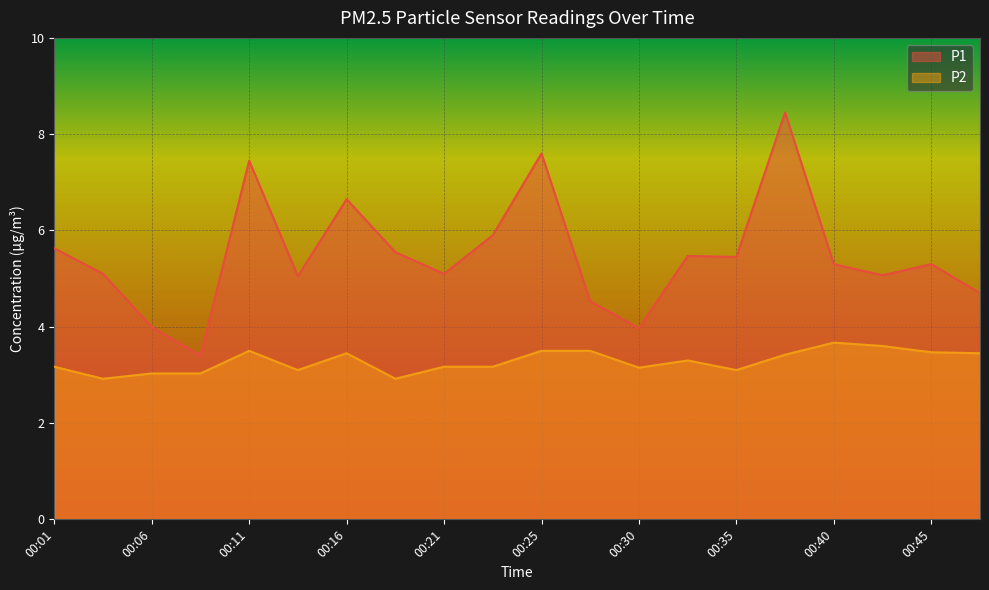

At which label does P2 reach its peak?

00:40